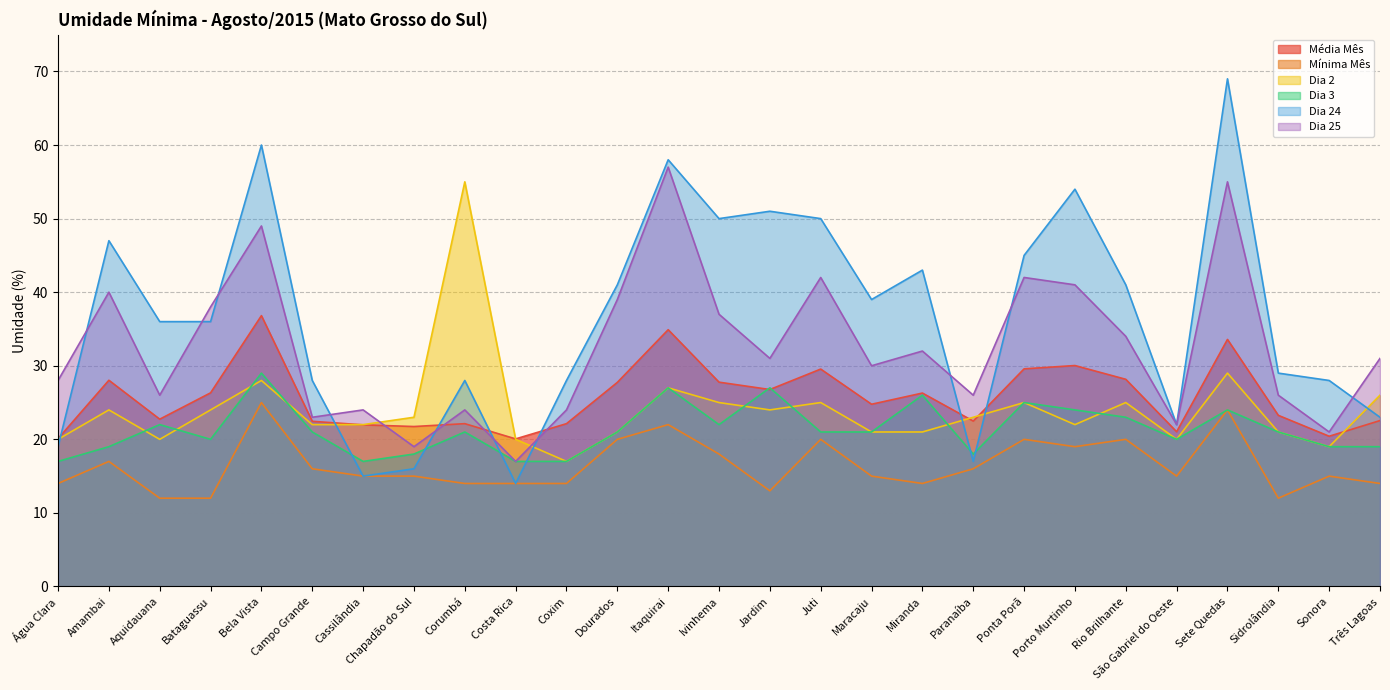

True or false: Média Mês and Dia 25 intersect in this chart.

True